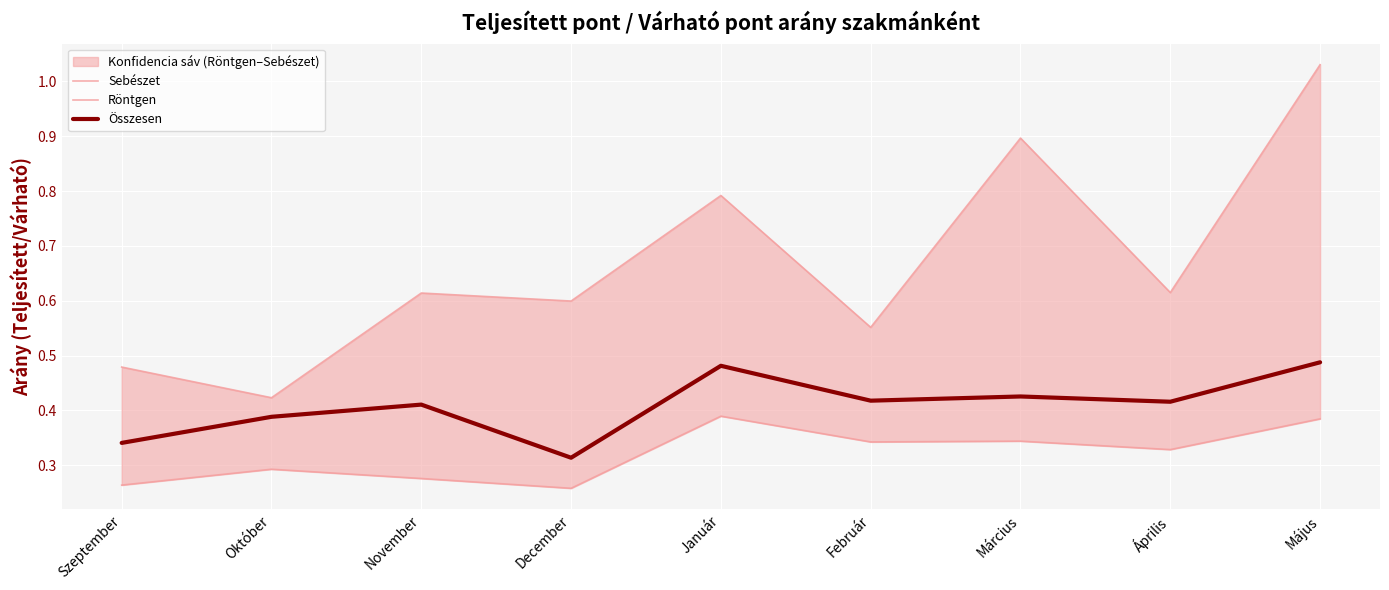

What is the label of the 5th point from the right?

Január